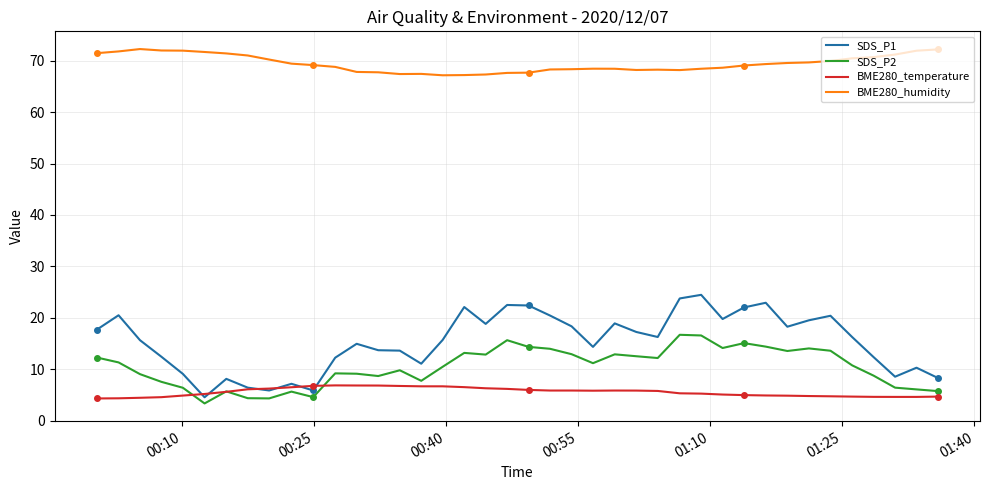

What is the minimum value for SDS_P2?

3.4